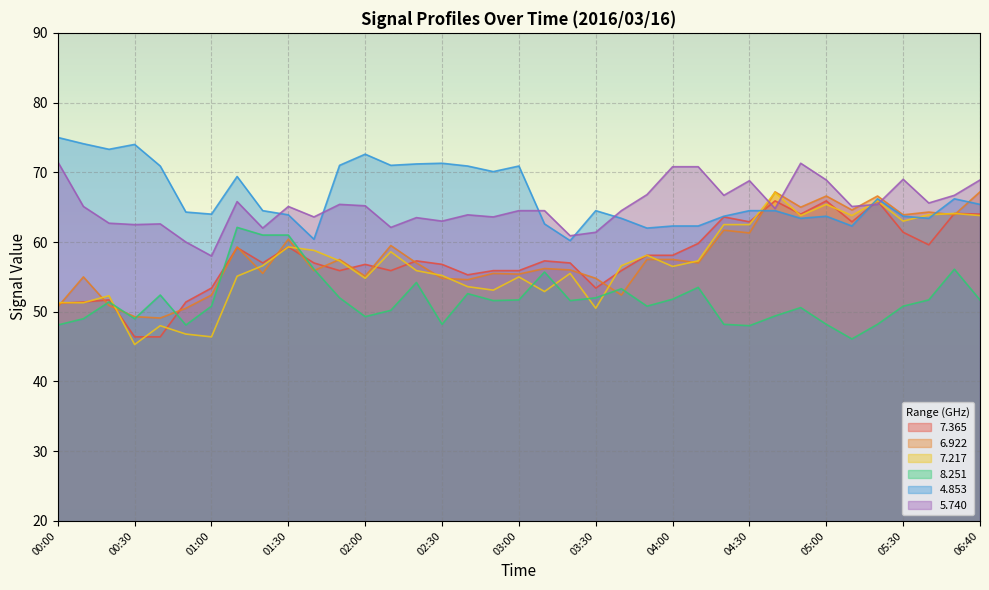

What is the smallest value displayed?

45.3